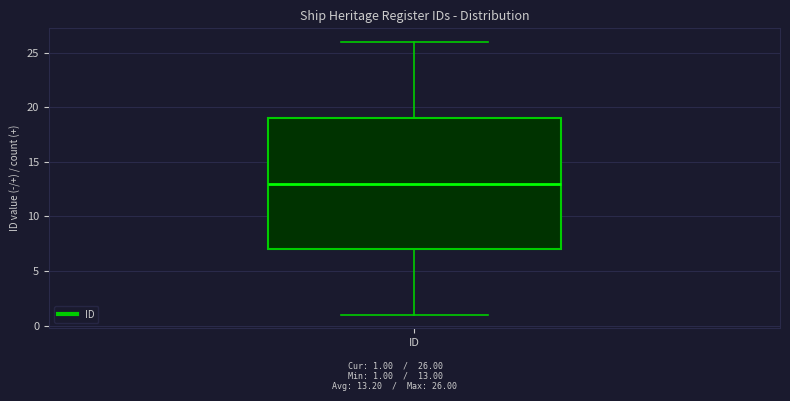

Where does the median line of the box for ID sit on the y-axis? The values are not printed on the chart, so give them approximately, as read against the axis.

13